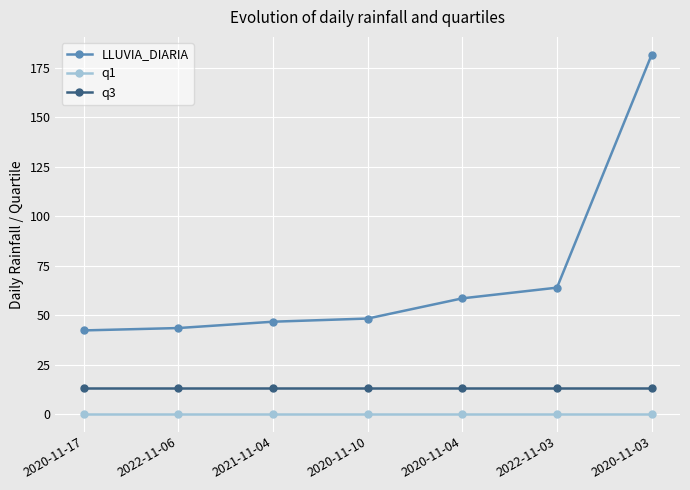

What is the sum of the q1 values at 2020-11-03 and 2022-11-06?

0.8